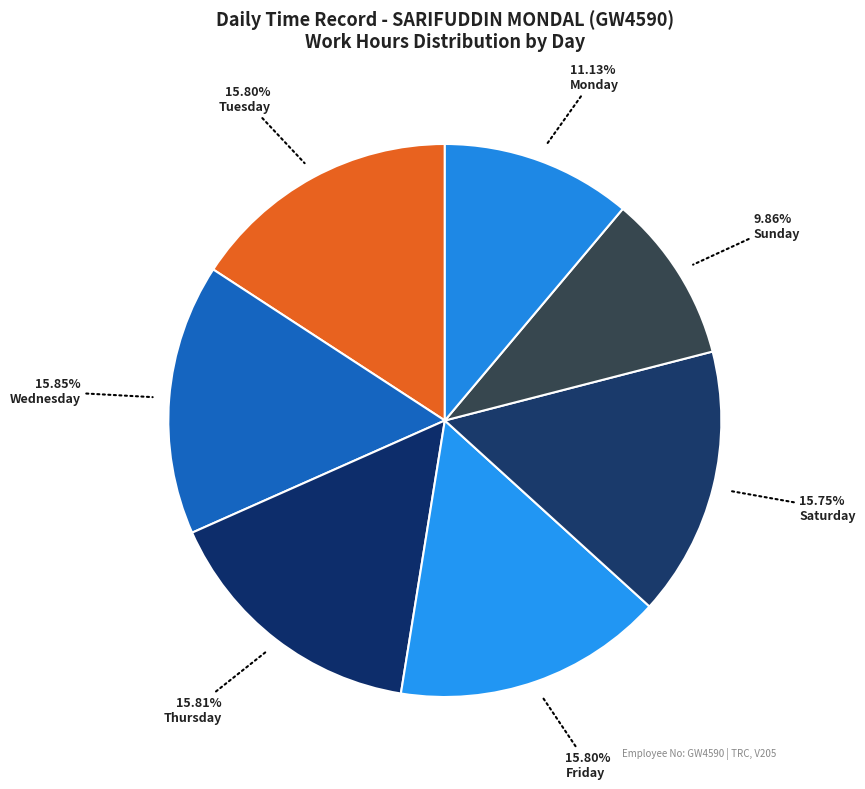

How many slices are in this pie chart?

7